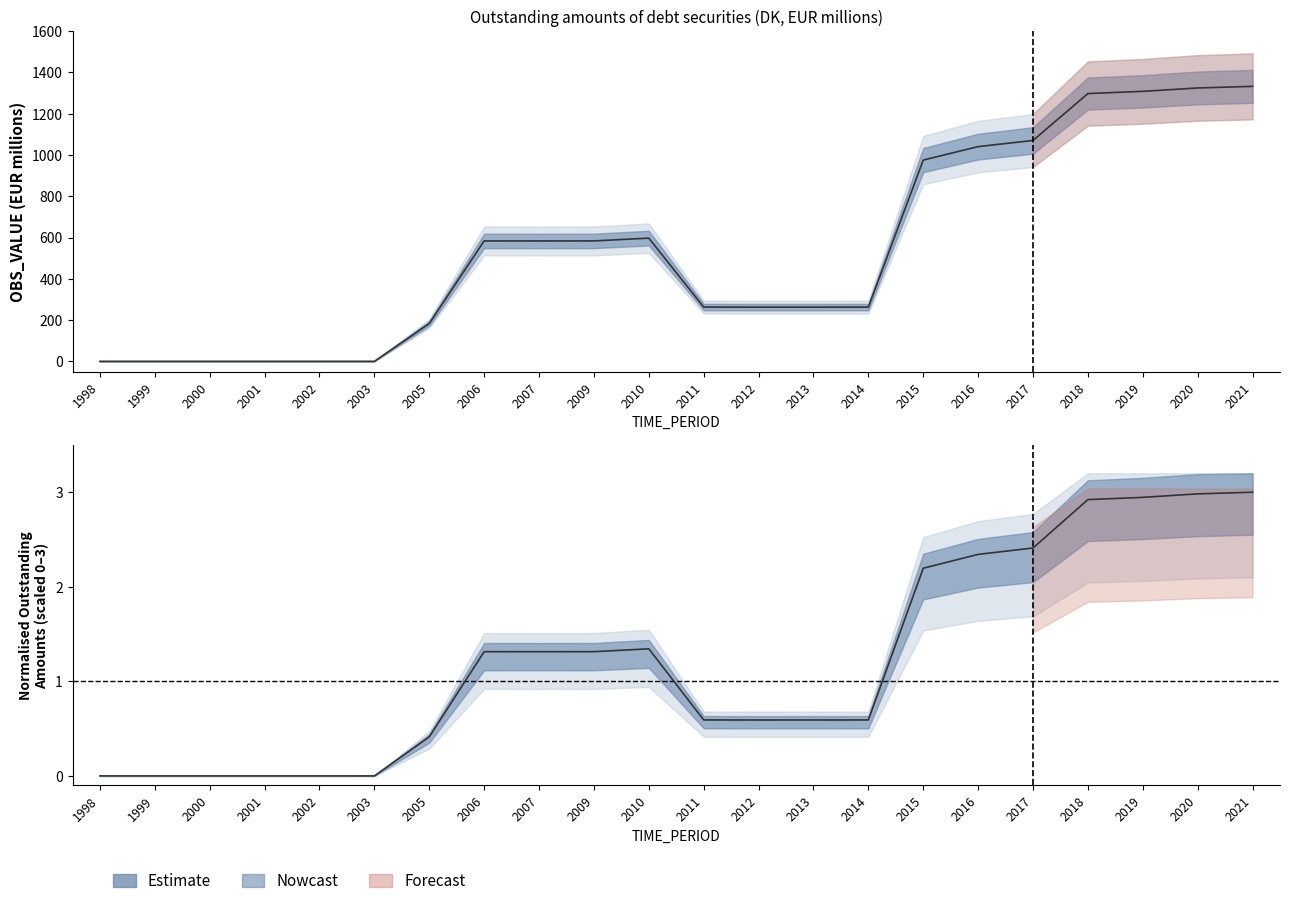

List the labels in order of value, smallest first.

1998, 1999, 2000, 2001, 2002, 2003, 2005, 2012, 2013, 2014, 2011, 2007, 2006, 2009, 2010, 2015, 2016, 2017, 2018, 2019, 2020, 2021